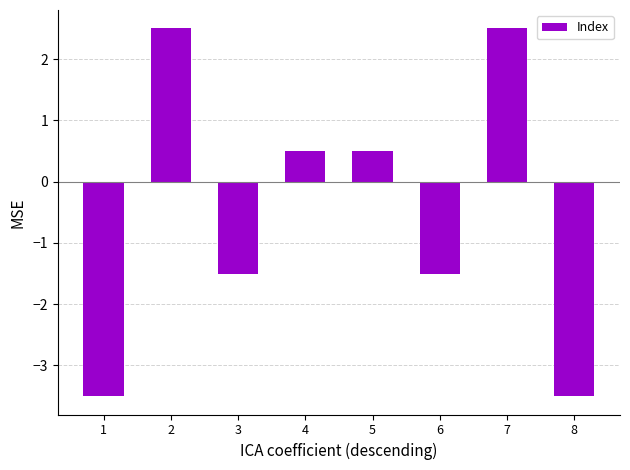

Reading left to right, list all the values displayed in this chart.

-3.5	2.5	-1.5	0.5	0.5	-1.5	2.5	-3.5